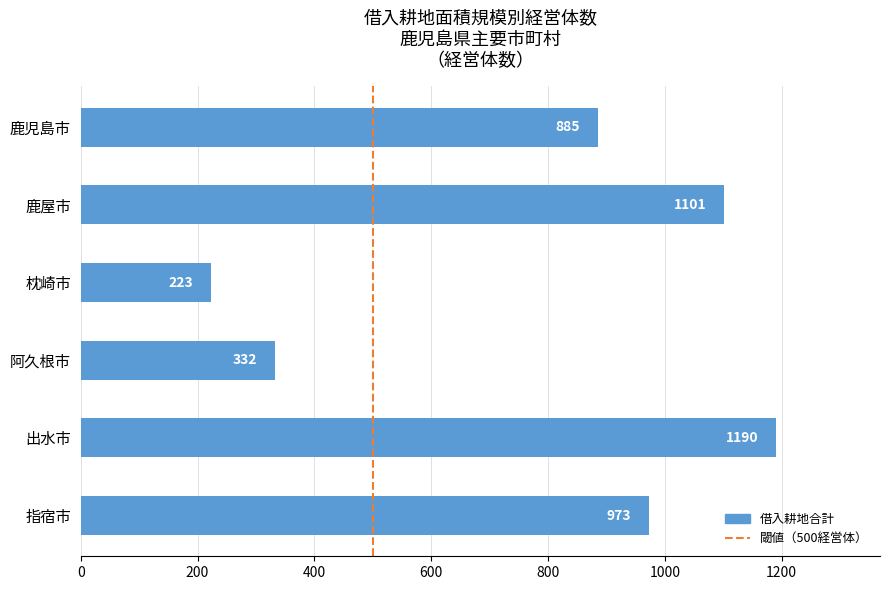

Rank the categories by value from lowest to highest.

枕崎市, 阿久根市, 鹿児島市, 指宿市, 鹿屋市, 出水市